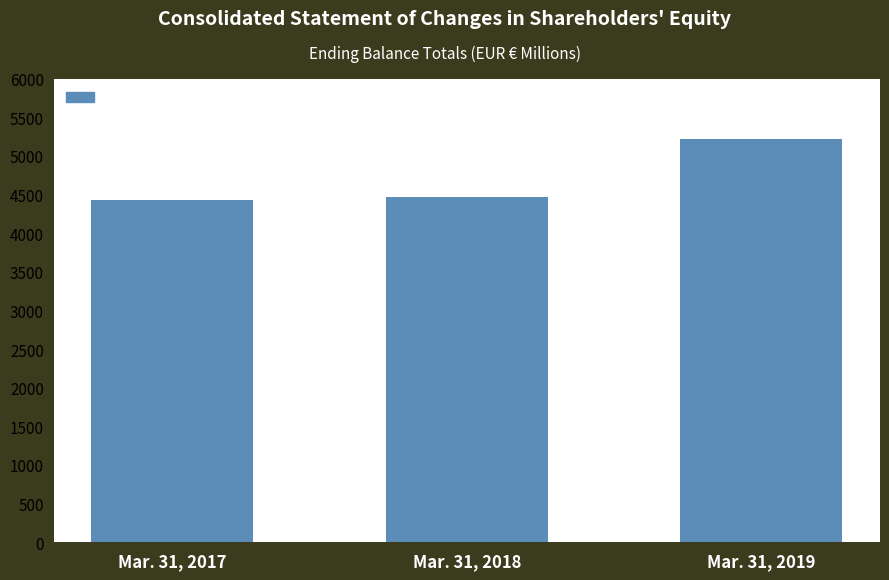

The chart shows a value of 1083.4 at Mar. 31, 2019. True or false?

False